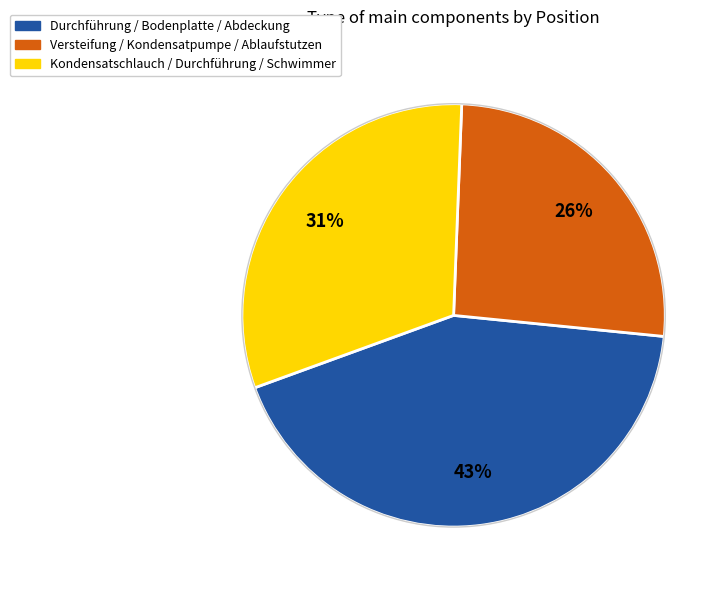

How many slices are in this pie chart?

3